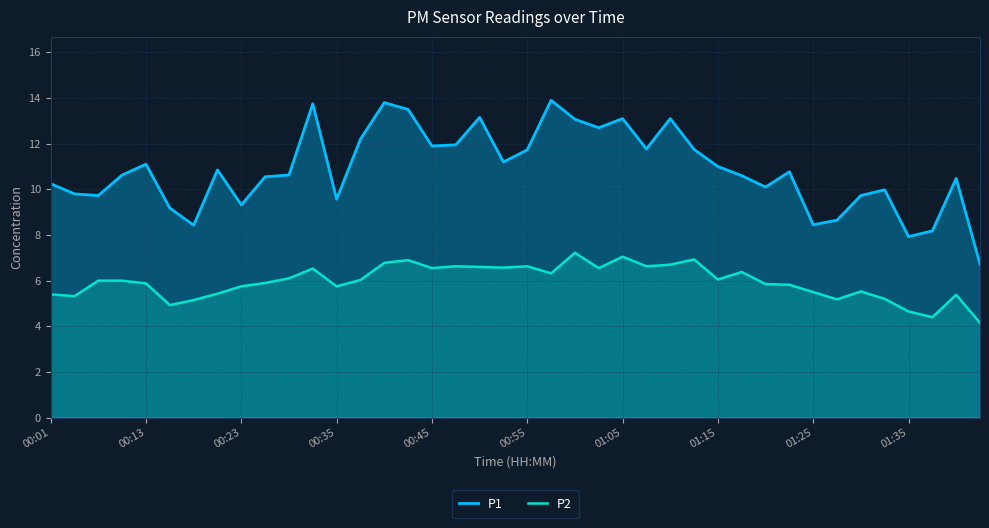

True or false: P2 and P1 intersect in this chart.

False